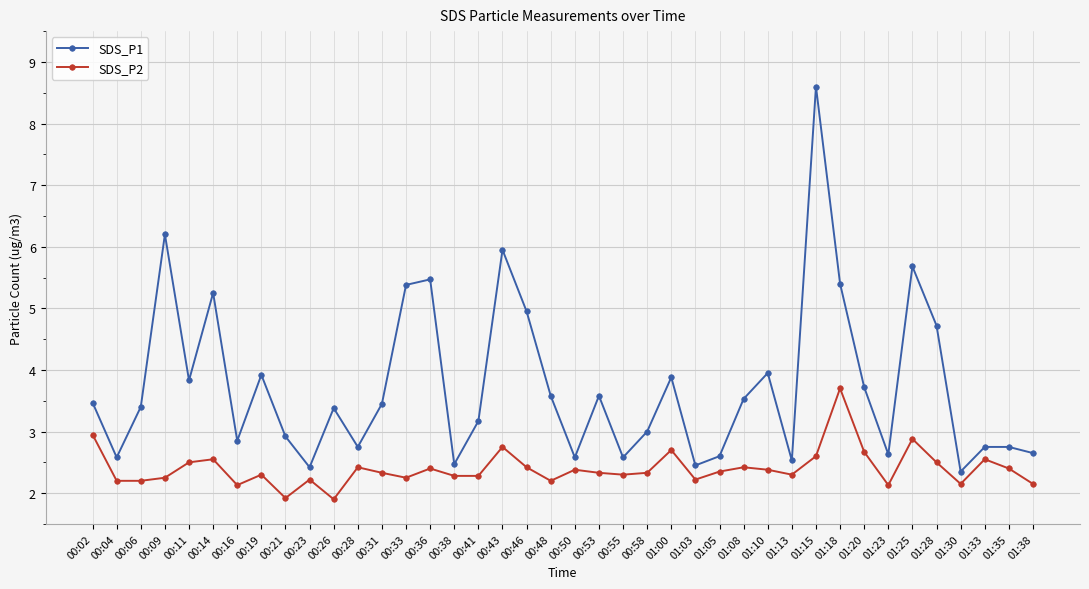

Is it true that SDS_P1 equals 1.6 at 01:13?

False